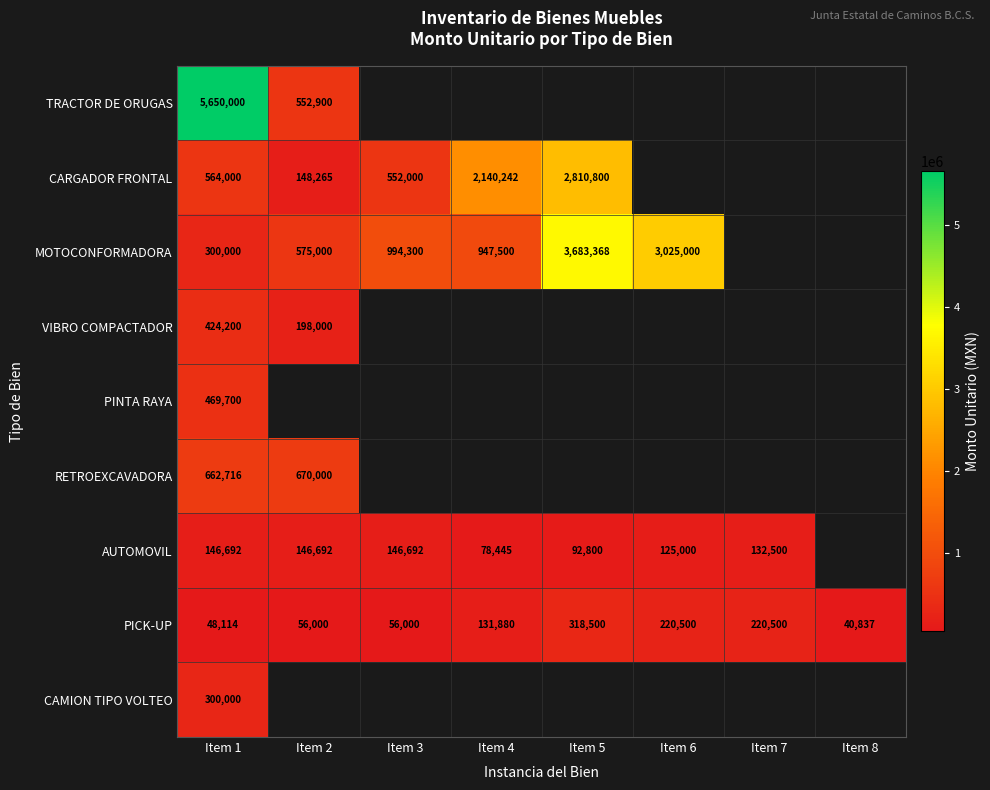

What is the difference between the AUTOMOVIL values at Item 5 and Item 1?

53892